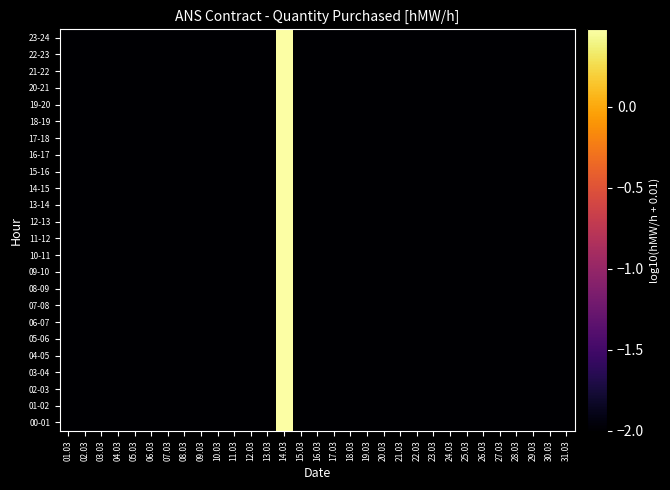

At which category does the chart reach its peak across all series?

14.03